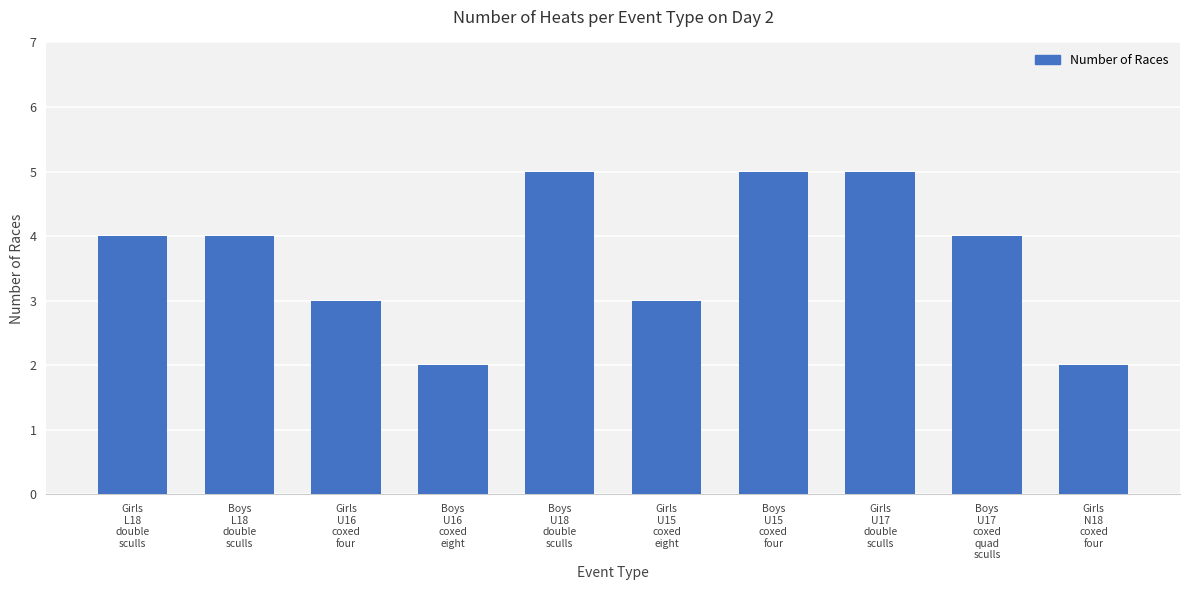

What is the greatest value displayed?

5